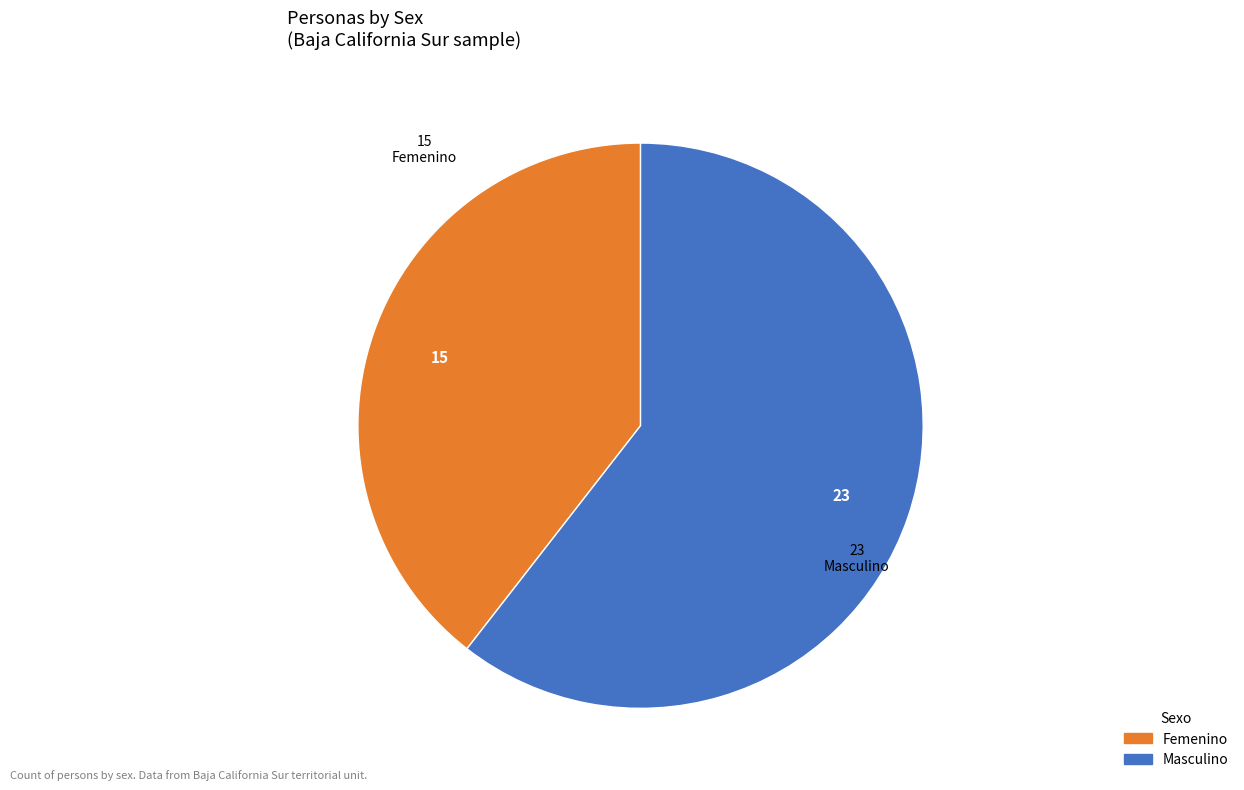

How many slices are in this pie chart?

2